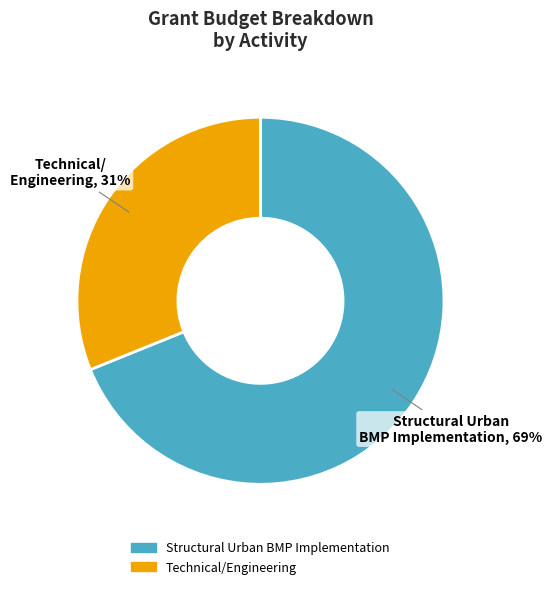

To the nearest percent, what is the difference between the Technical/Engineering and Structural Urban BMP Implementation slice percentages?

38%